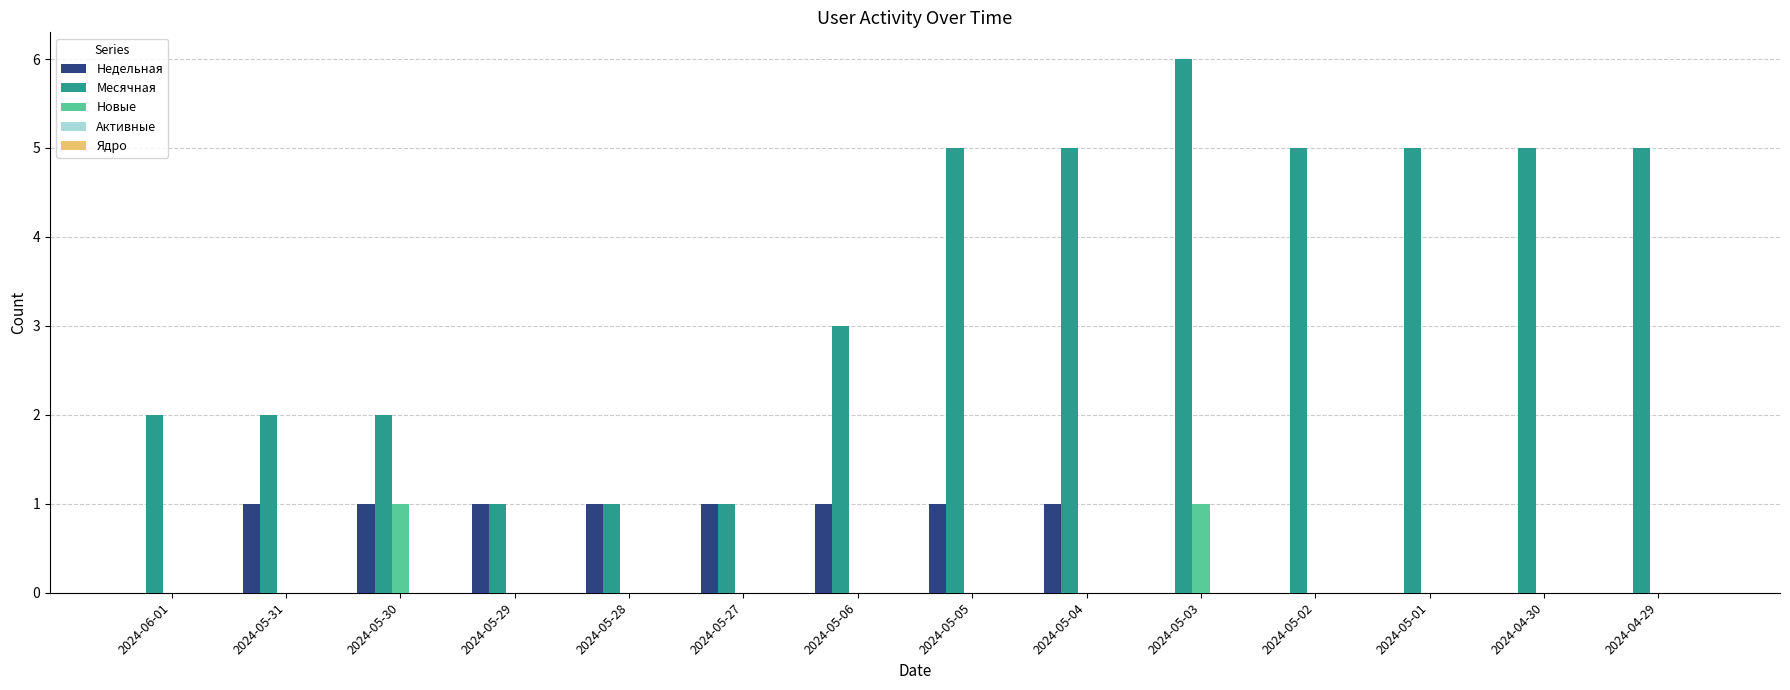

At which category is the sum across all series the highest?

2024-05-03